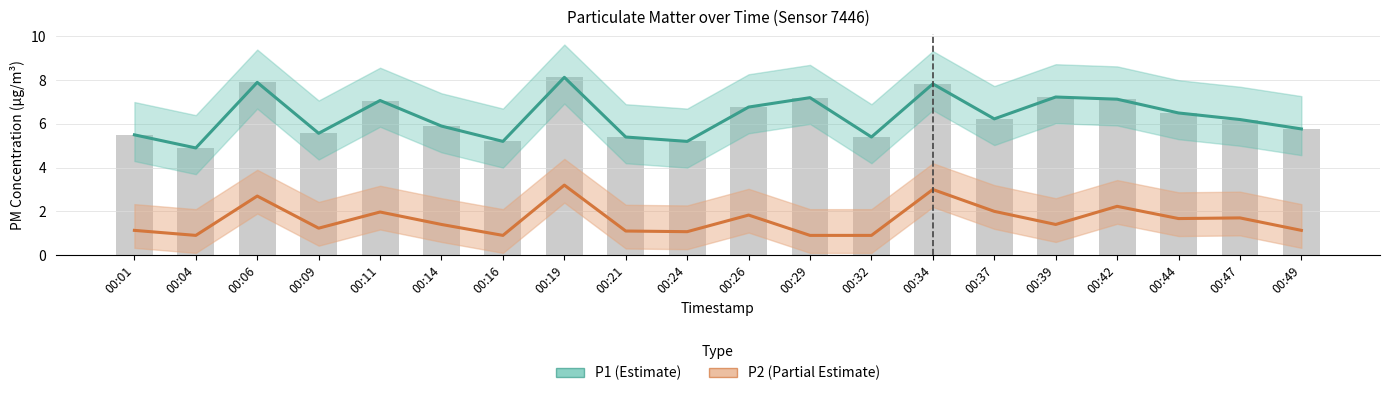

Which series has the largest total across all categories?

P1 (Estimate)